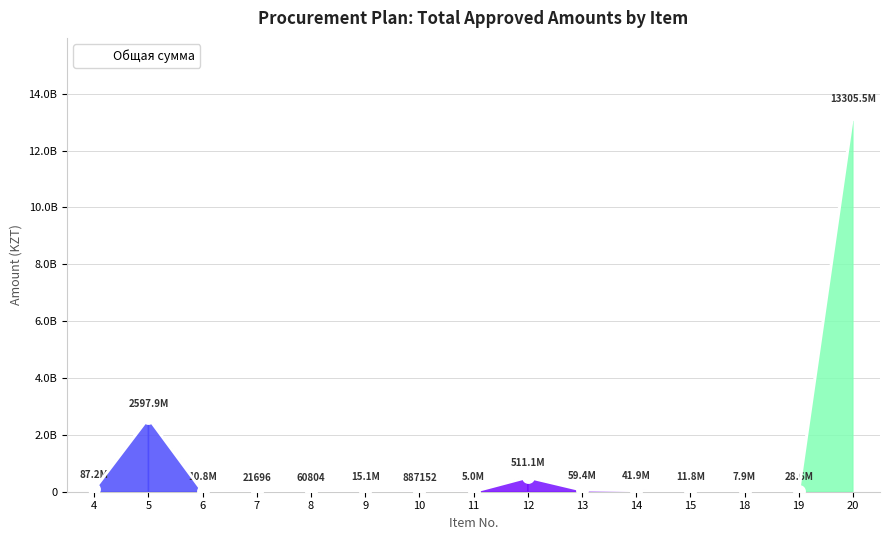

What is the ratio of the value at 12 to the value at 19?

17.9